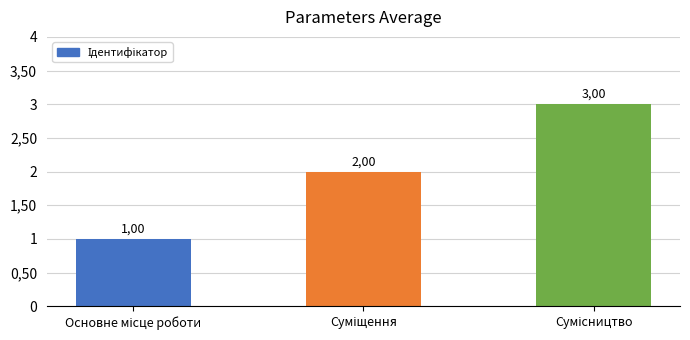

Are the bars horizontal?

No